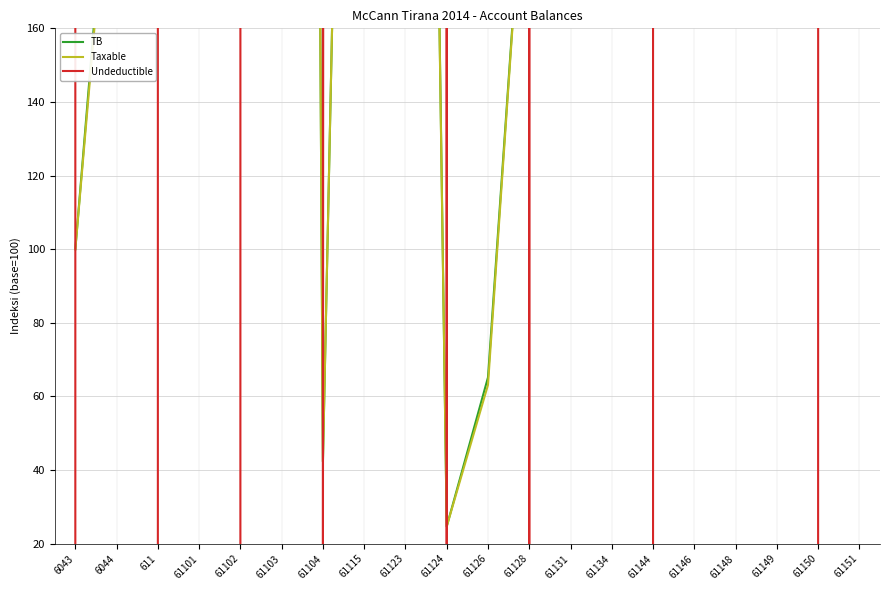

Reading left to right, what are all the values shown in this chart?

TB: 6043=100.0	6044=235.0	611=545.9	61101=459.2	61102=693.4	61103=1892.3	61104=42.3	61115=573.1	61123=803.4	61124=24.7	61126=65.2	61128=226.8	61131=1385.1	61134=5967.0	61144=311.6	61146=266.2	61148=307.4	61149=4682.9	61150=4625.7	61151=992.5
Taxable: 6043=100.0	6044=229.9	611=545.9	61101=459.2	61102=693.4	61103=1890.7	61104=42.3	61115=573.0	61123=796.0	61124=24.7	61126=63.1	61128=226.8	61131=1373.9	61134=5949.7	61144=311.6	61146=266.2	61148=307.4	61149=4682.9	61150=4625.7	61151=991.9
Undeductible: 6043=0.0	6044=1282200.0	611=0.0	61101=0.0	61102=0.0	61103=392000.0	61104=0.0	61115=25000.0	61123=1850000.0	61124=0.0	61126=510000.0	61128=0.0	61131=2800000.0	61134=4329900.0	61144=0.0	61146=0.0	61148=0.0	61149=0.0	61150=0.0	61151=139800.0